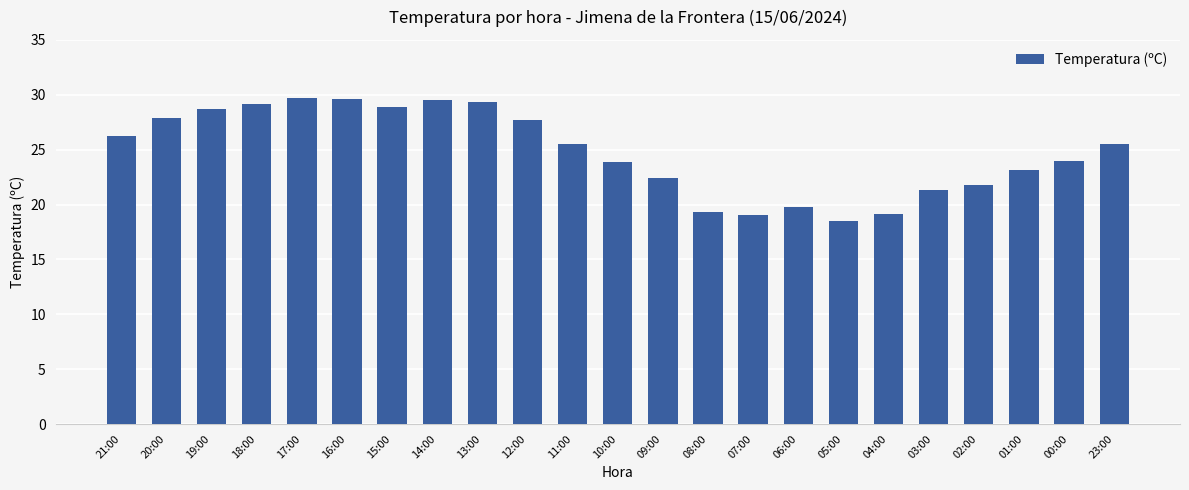

The value at 09:00 is 11.4. True or false?

False